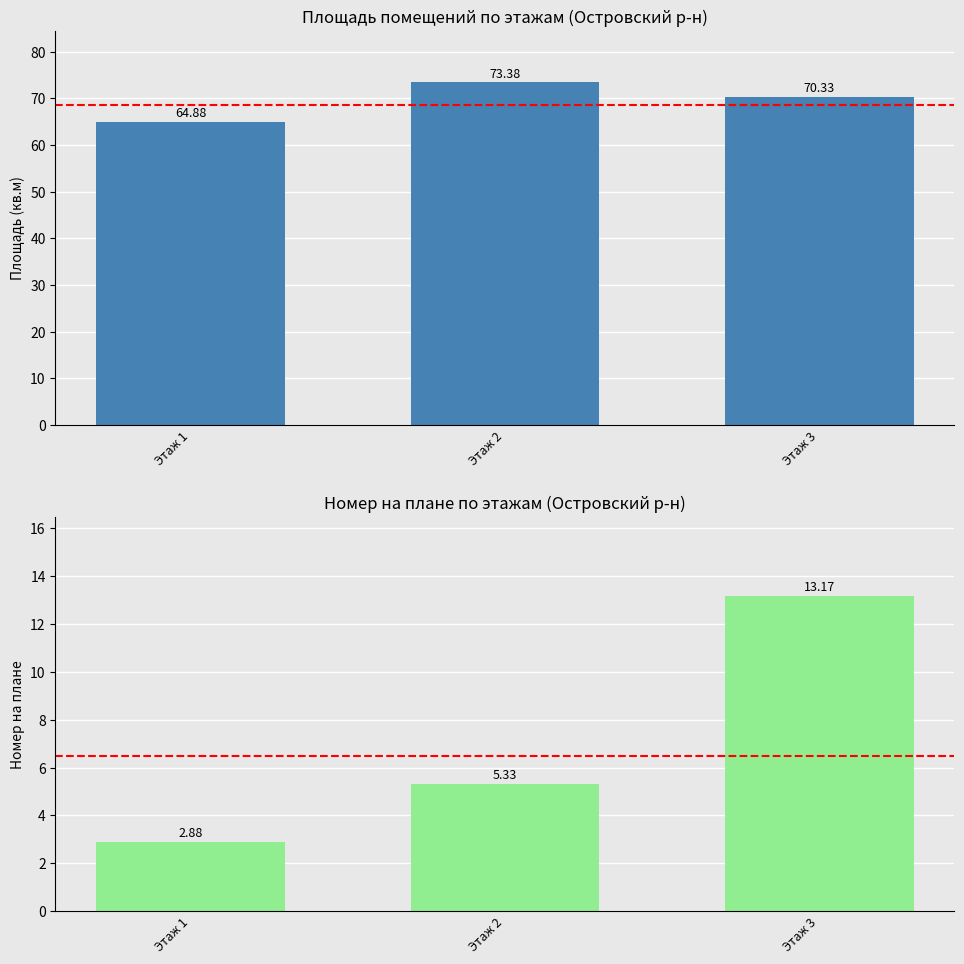

What is the difference between the Средняя площадь values at Этаж 1 and Этаж 2?

8.5